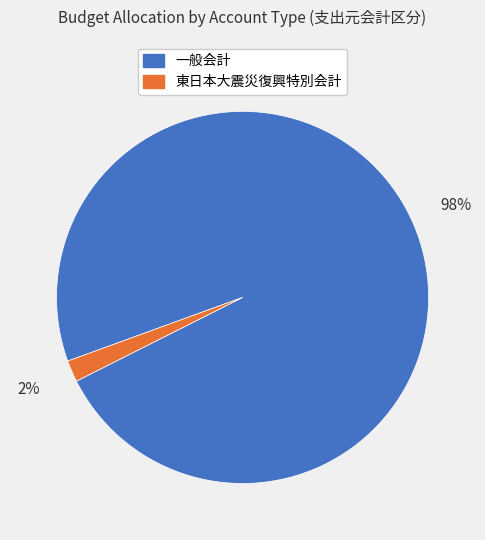

To the nearest percent, what portion does 一般会計 represent?

98%